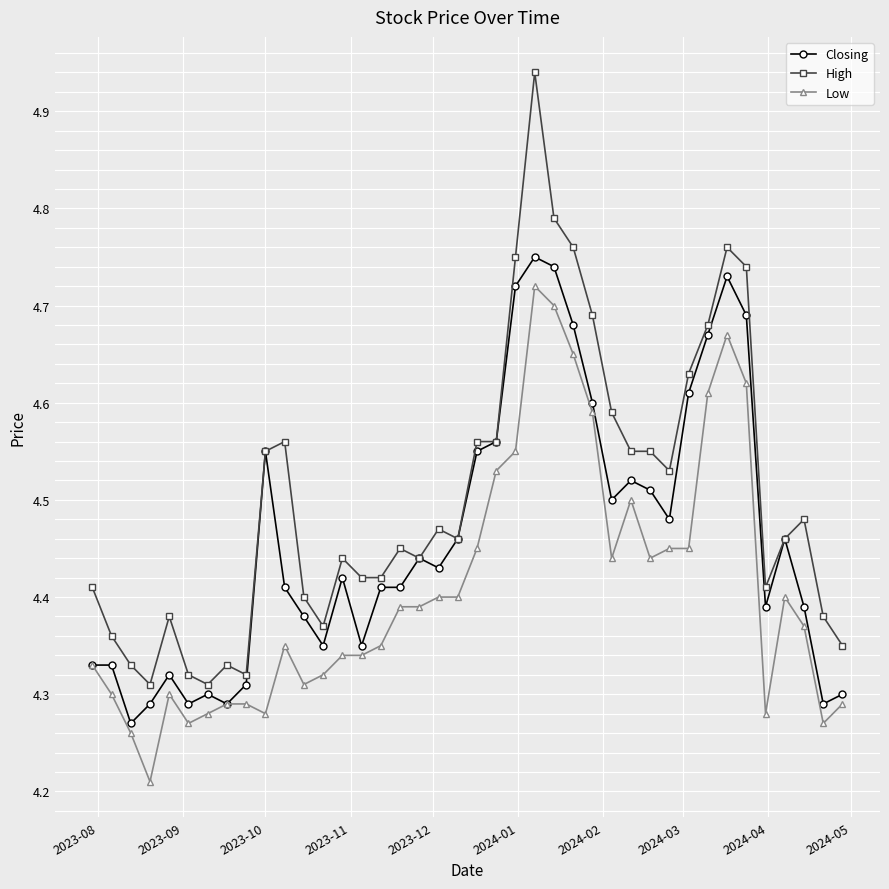

True or false: Closing has more than 0 interior local peaks.

True